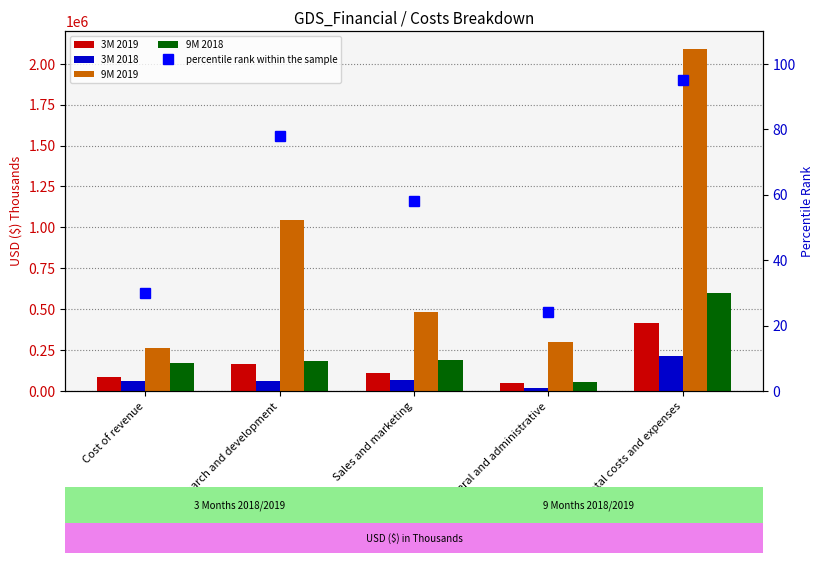

Reading left to right, transcribe all the data shown in this chart.

3M 2019: Cost of revenue=83520	Research and development=167703	Sales and marketing=110740	General and administrative=51450	Total costs and expenses=413413
3M 2018: Cost of revenue=63649	Research and development=63541	Sales and marketing=66722	General and administrative=18716	Total costs and expenses=212628
9M 2019: Cost of revenue=262629	Research and development=1042026	Sales and marketing=484053	General and administrative=299834	Total costs and expenses=2088542
9M 2018: Cost of revenue=173276	Research and development=185192	Sales and marketing=187644	General and administrative=55417	Total costs and expenses=601529
percentile rank within the sample: Cost of revenue=30	Research and development=78	Sales and marketing=58	General and administrative=24	Total costs and expenses=95